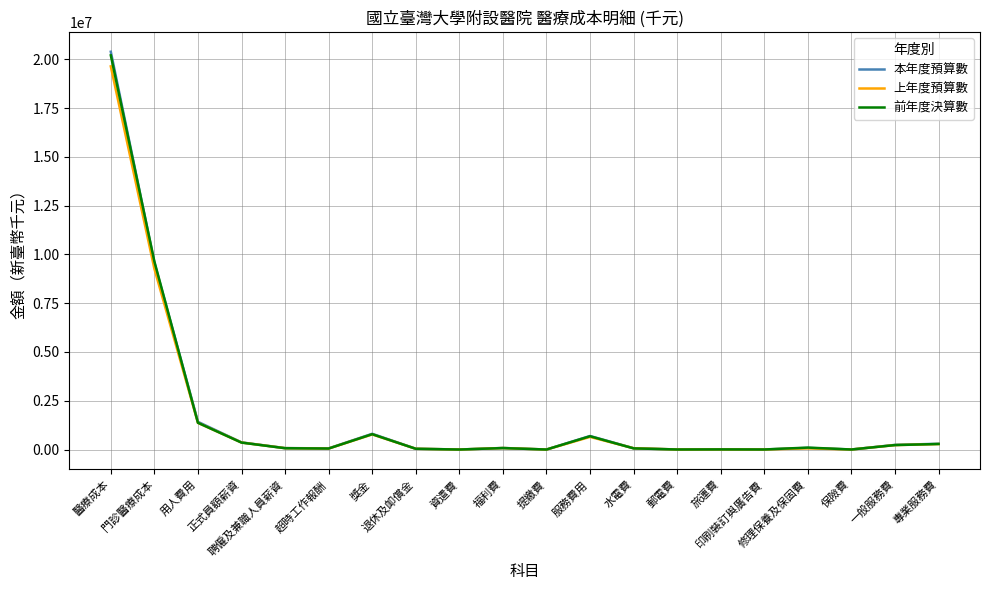

Which series has the largest range (max minus min)?

本年度預算數